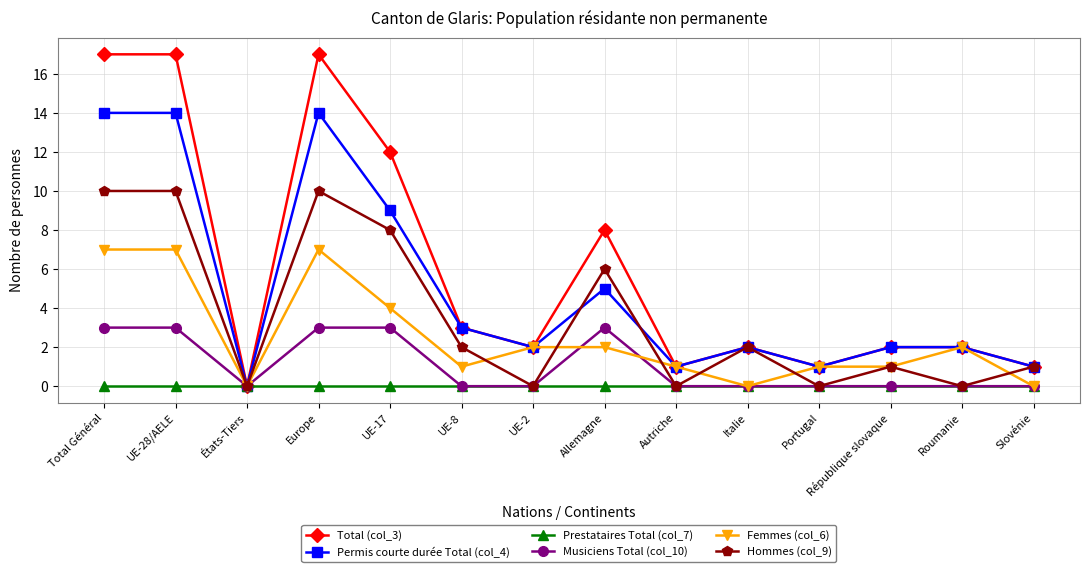

What is the maximum value shown in the chart?

17